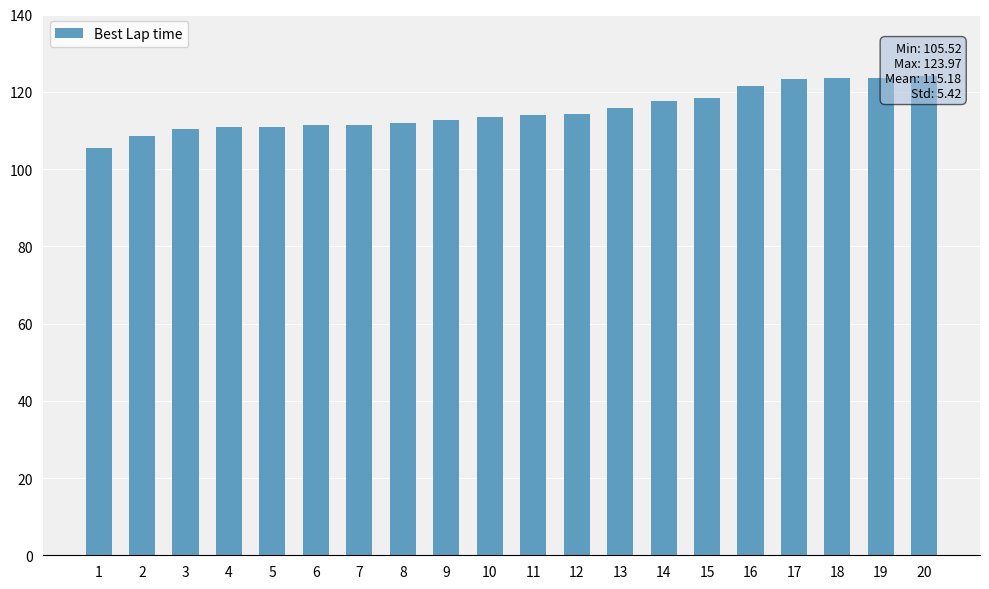

Reading right to left, extract all data points from this chart.

20=124.0	19=123.7	18=123.6	17=123.3	16=121.4	15=118.5	14=117.7	13=115.9	12=114.3	11=113.9	10=113.5	9=112.8	8=111.9	7=111.5	6=111.4	5=111.0	4=110.8	3=110.5	2=108.6	1=105.5